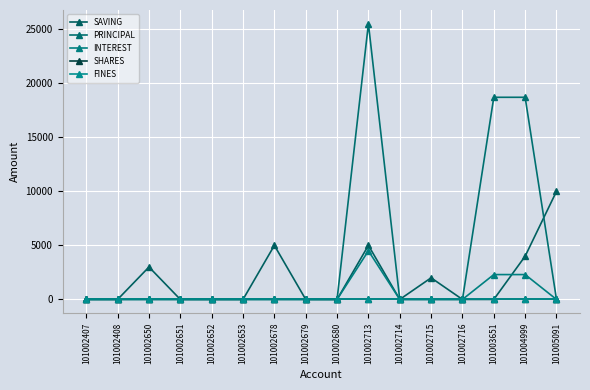

Is this an area chart (filled region under the line)?

No